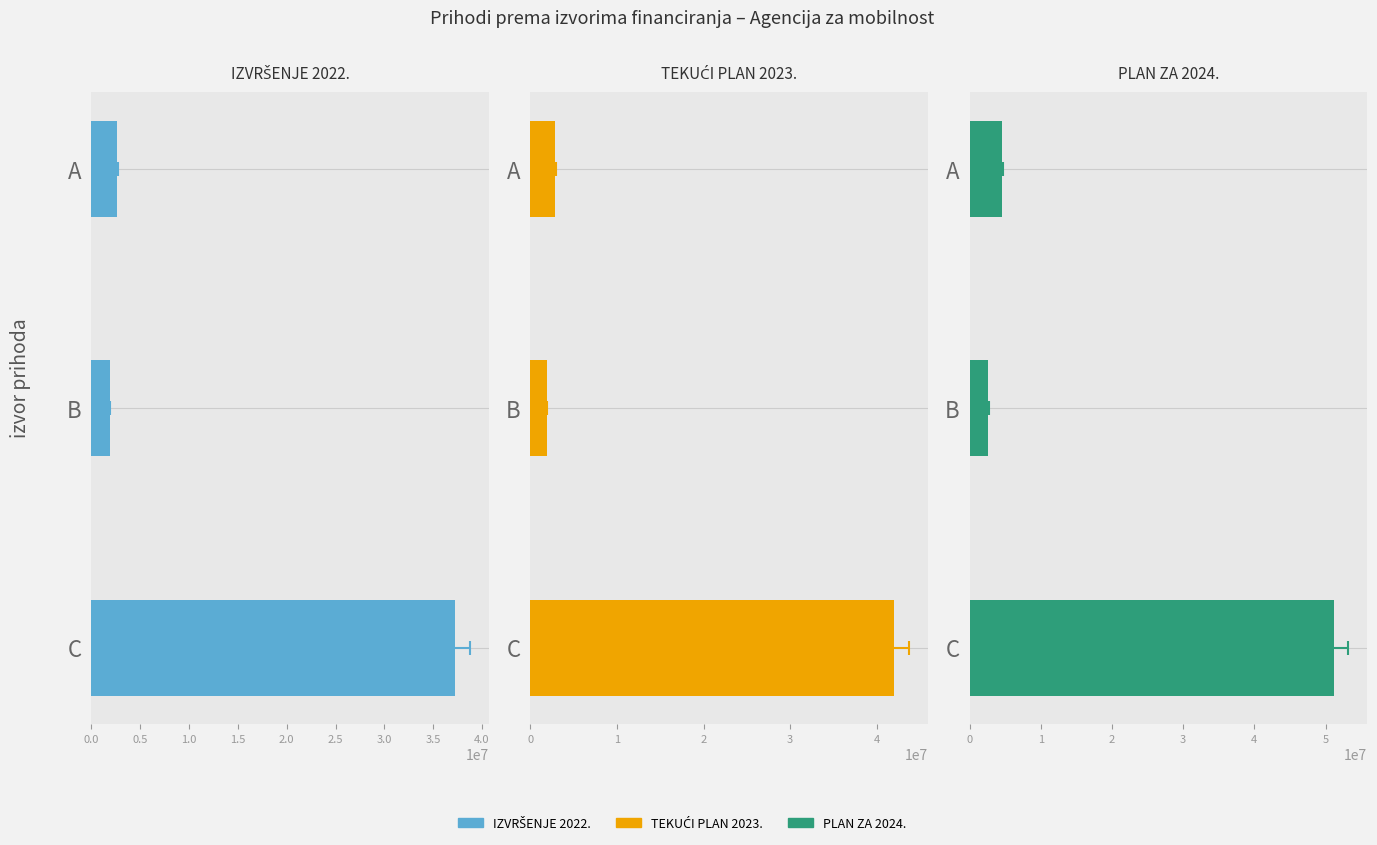

How many bars are there in total?

9